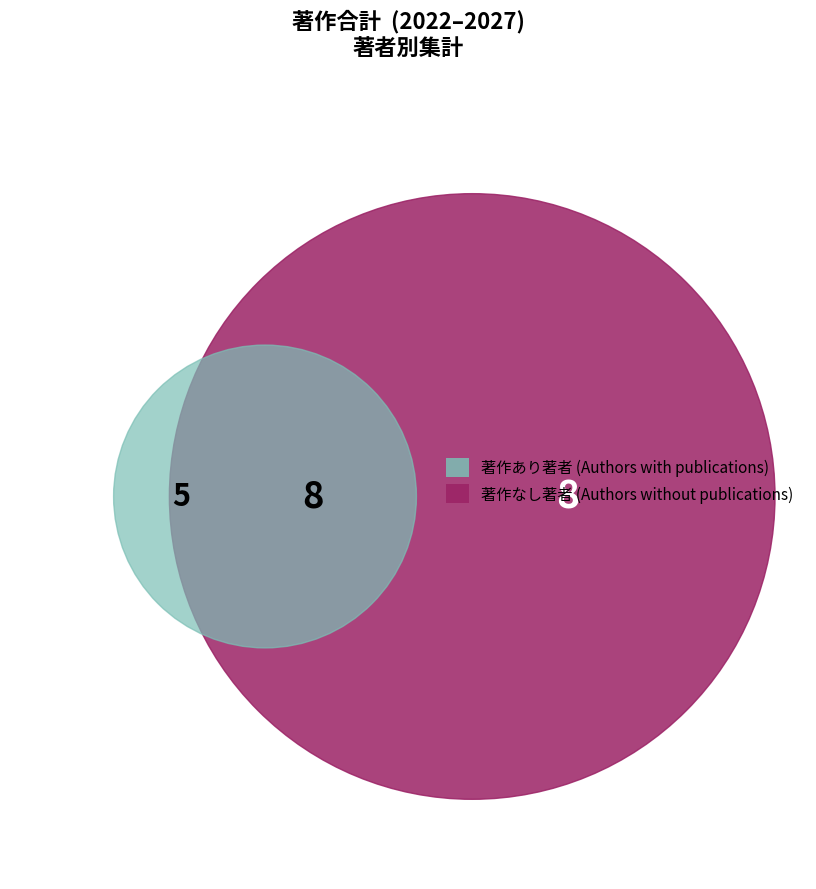

True or false: 石田 竜弘 accounts for 24% of the total.

False